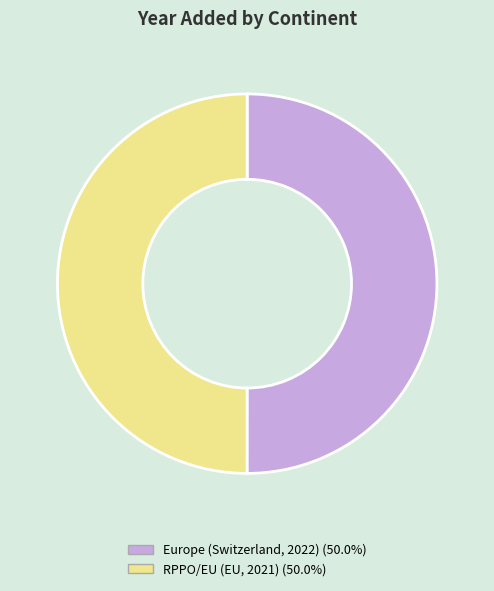

Approximately how many times larger is the value at Europe (Switzerland, 2022) compared to RPPO/EU (EU, 2021)?

1.0